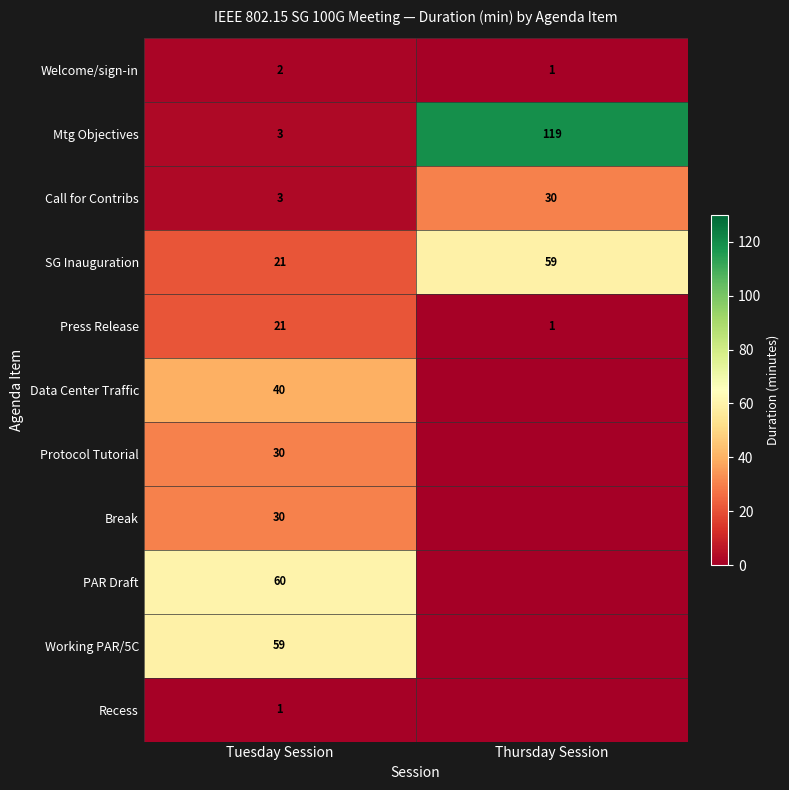

At how many categories does at least one series exceed 109?

1